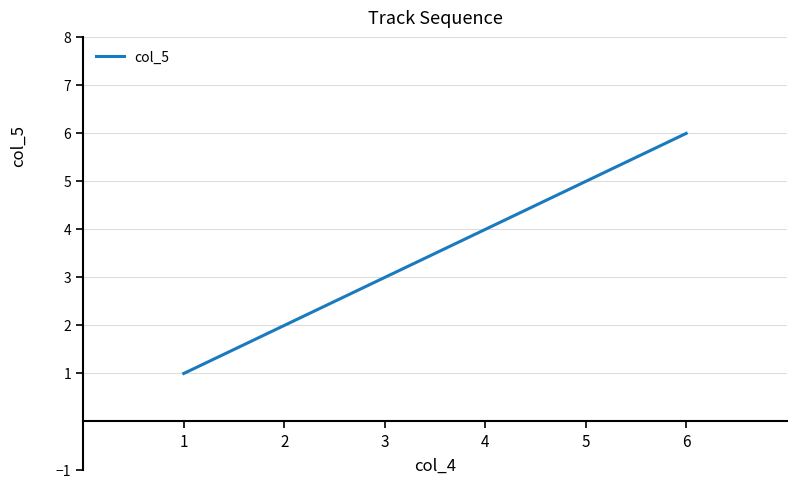

Reading right to left, list all the values displayed in this chart.

6=6	5=5	4=4	3=3	2=2	1=1